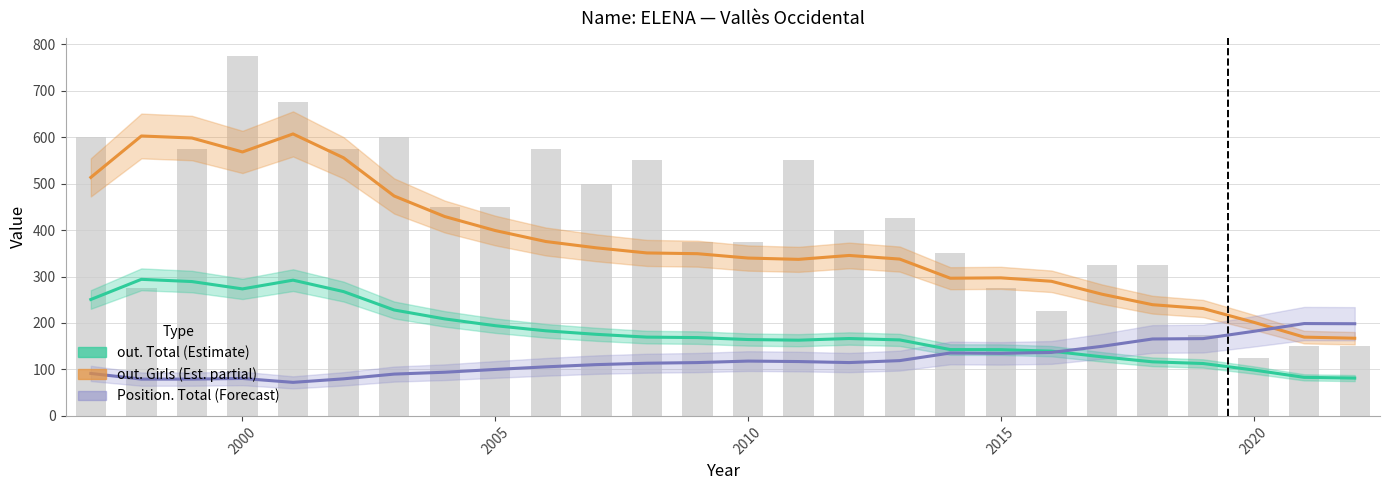

Which series has the widest spread of values?

out. Girls (Est. partial)